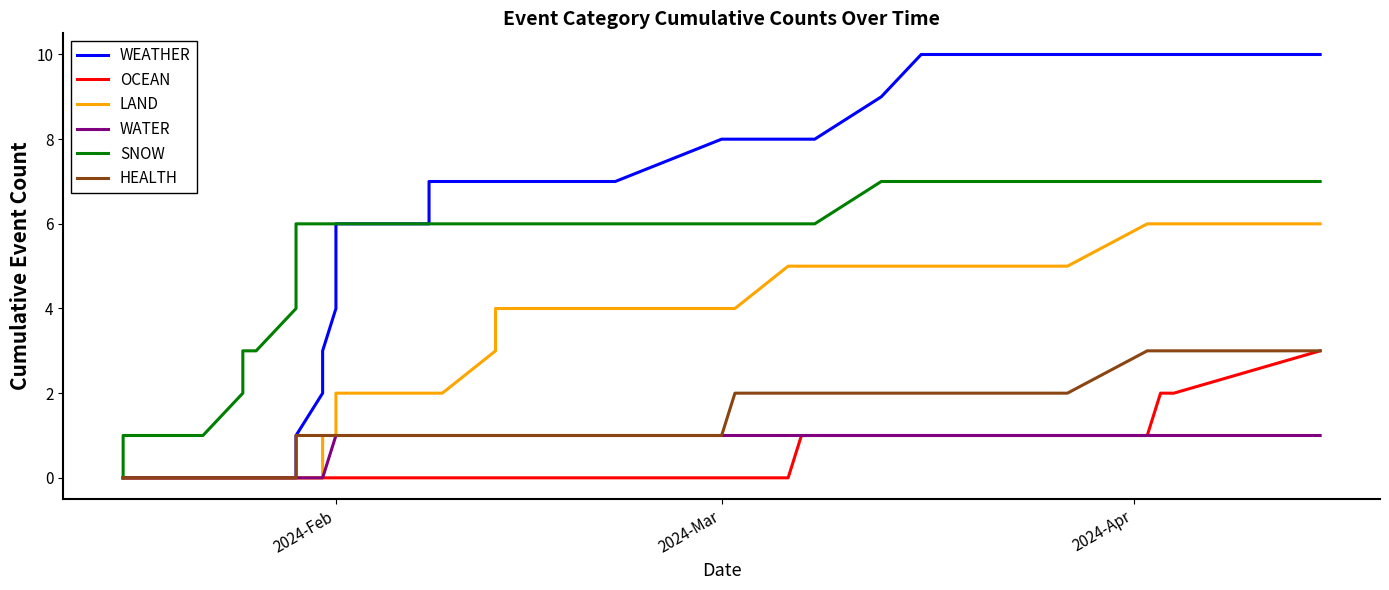

How many positive values does the WEATHER series have?

29